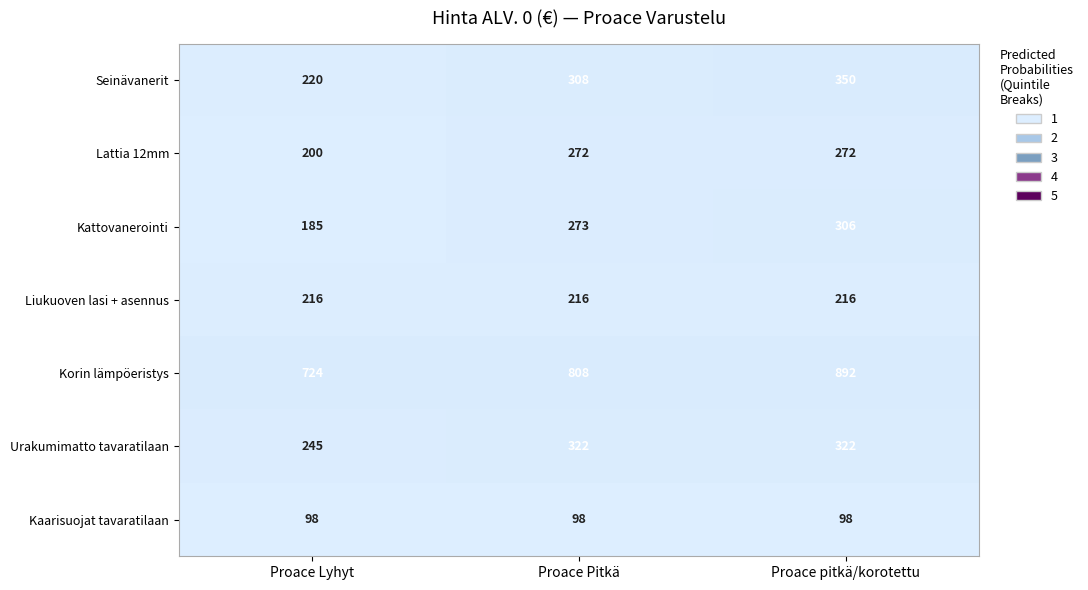

What is the spread (max minus min) of values at Proace Pitkä?

710